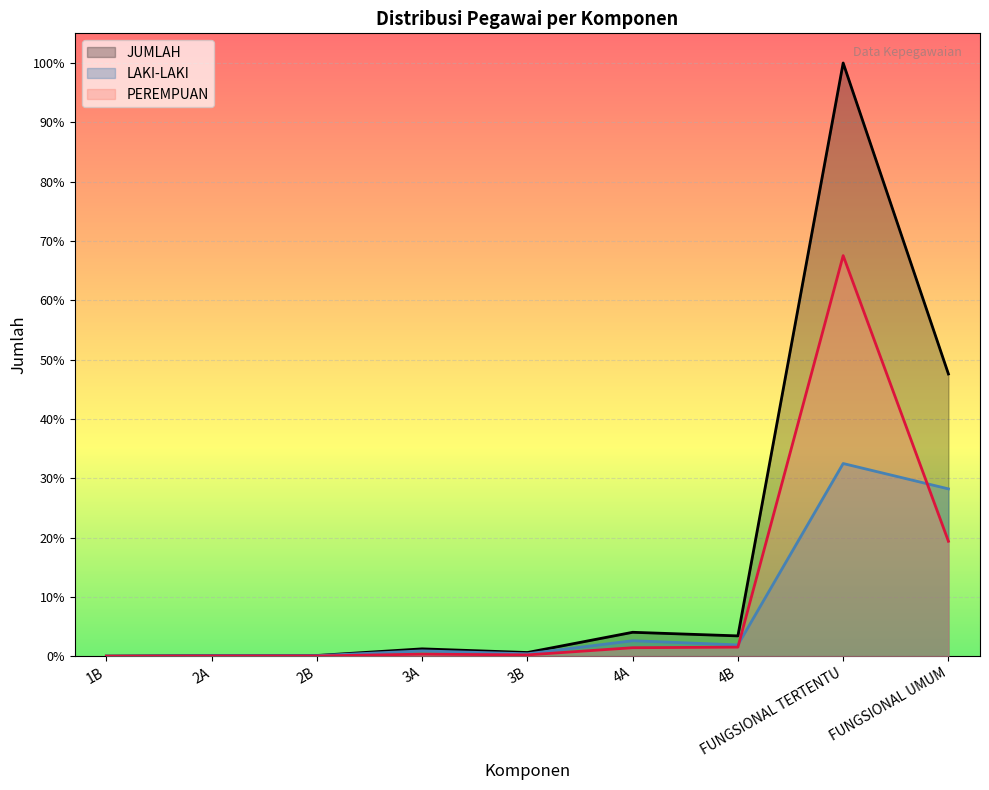

What is the label of the 1st point from the right?

FUNGSIONAL UMUM